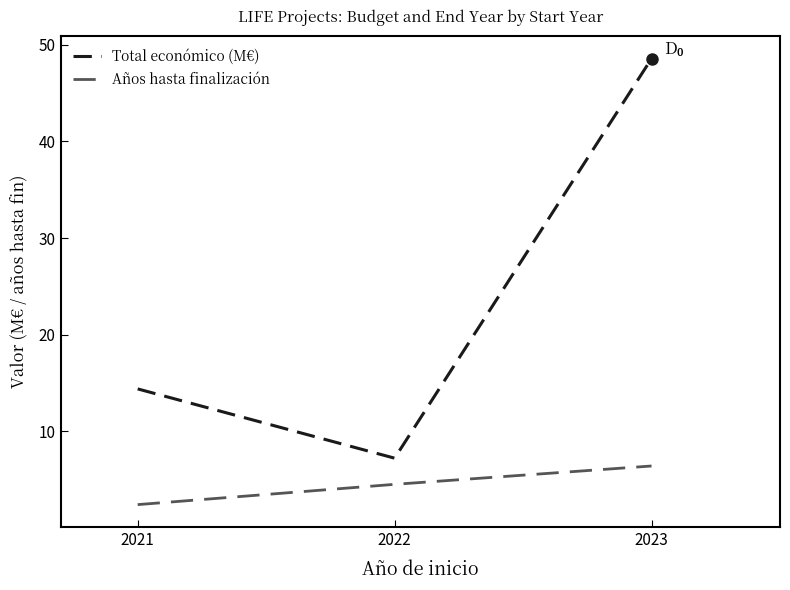

What is the sum of all Total económico (M€) values?

70.2